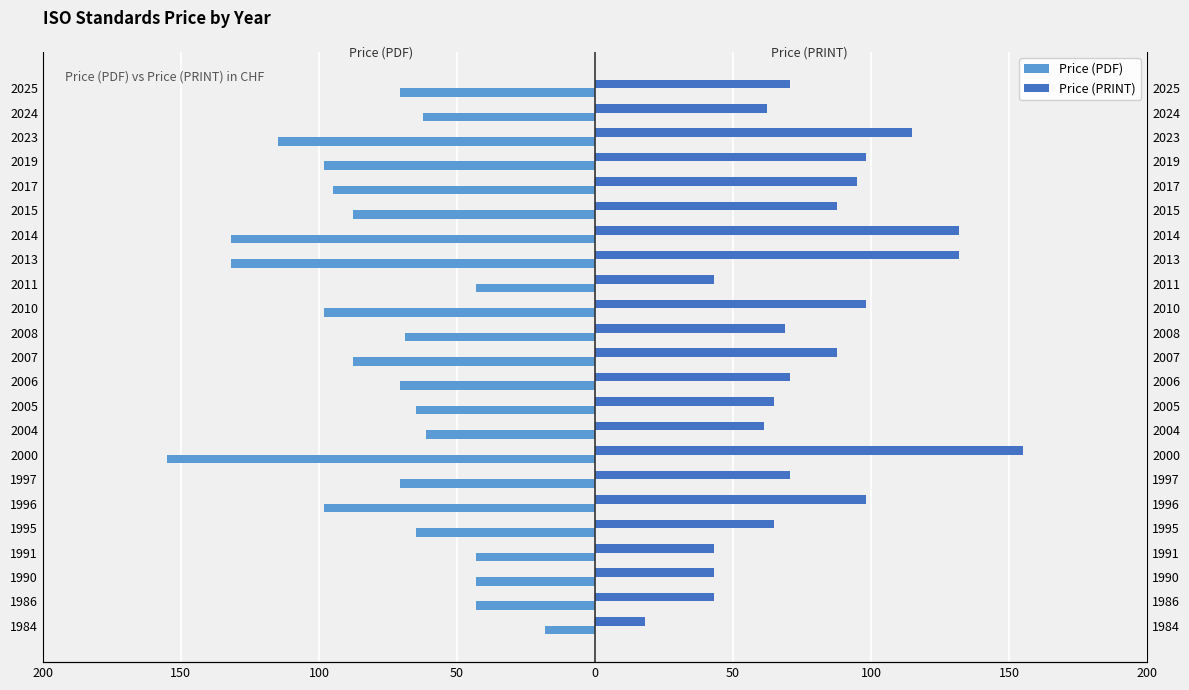

Rank the series by their average value, from highest to lowest.

Price (PRINT), Price (PDF)